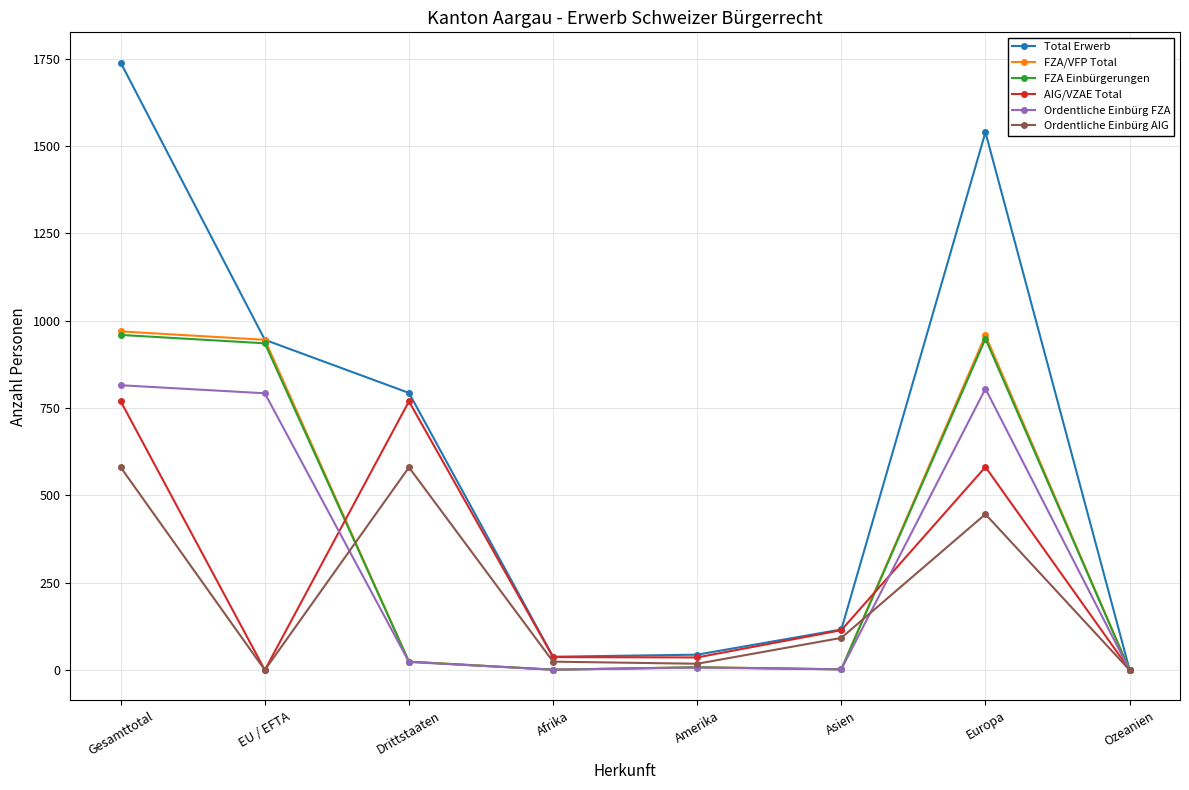

What is the highest value of the FZA/VFP Total series?

969